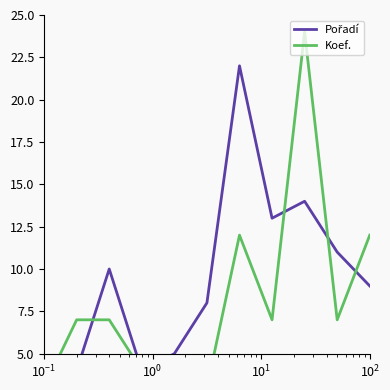

Rank the series by their maximum value, from lowest to highest.

Pořadí, Koef.